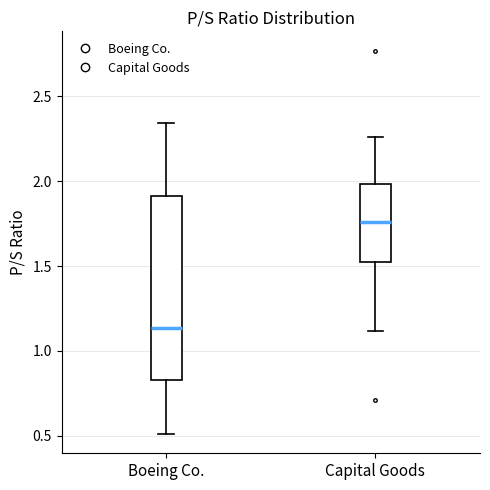

Reading left to right, transcribe this box plot: for each box, give where its median line is, the range the box spans, and where its two whiskers end, as read against the y-axis. The values are not printed on the chart, so give them approximately, as read against the axis.

Boeing Co.: median 1.15, box 0.85 to 1.90, whiskers 0.50 to 2.35
Capital Goods: median 1.75, box 1.55 to 2.00, whiskers 1.10 to 2.25